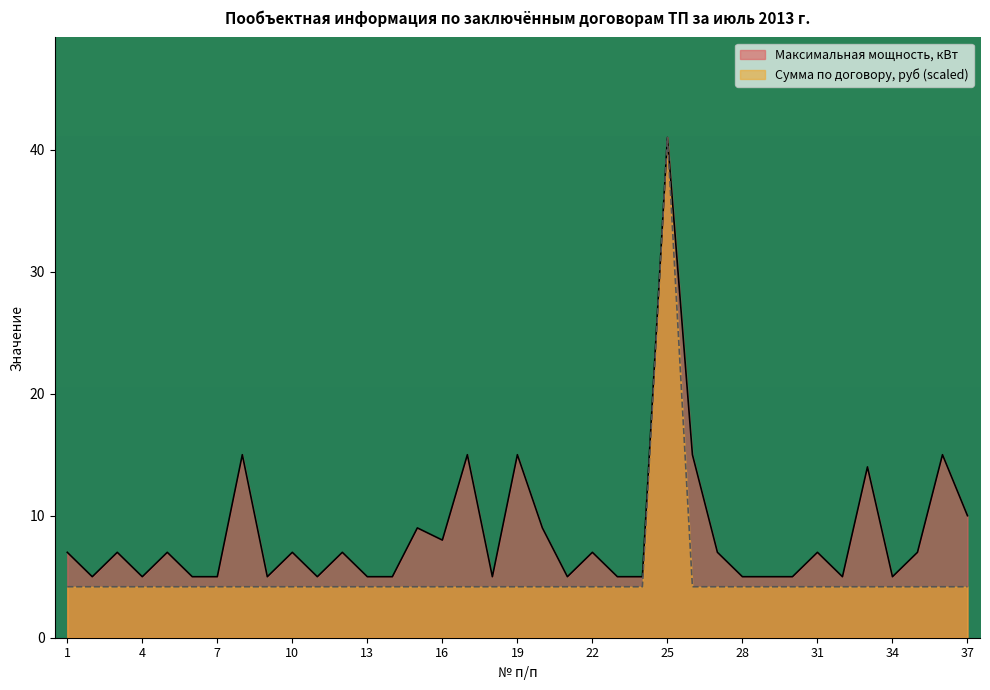

How many distinct data groups are displayed?

2